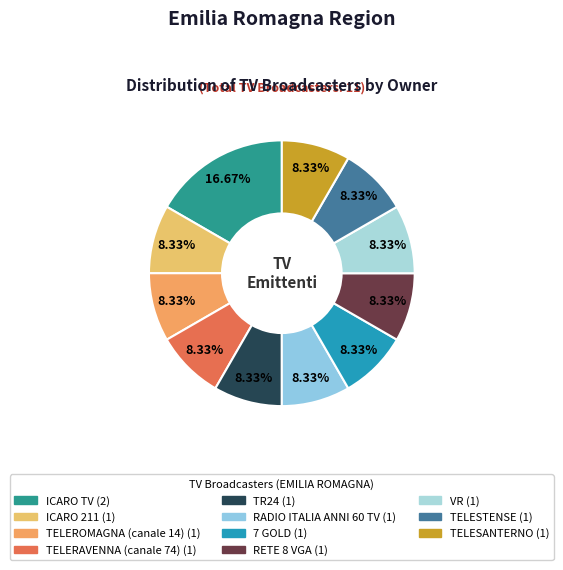

Which slice is the largest?

ICARO TV